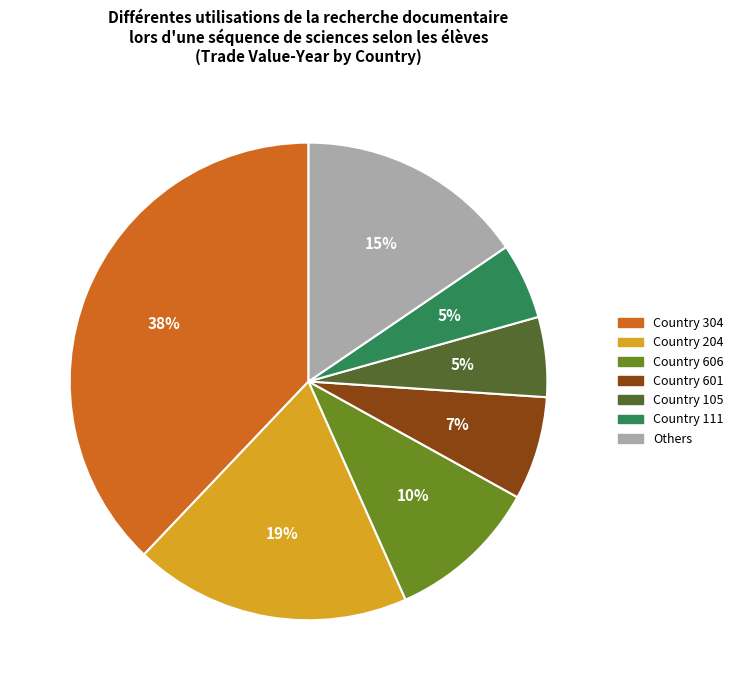

How many slices are in this pie chart?

7